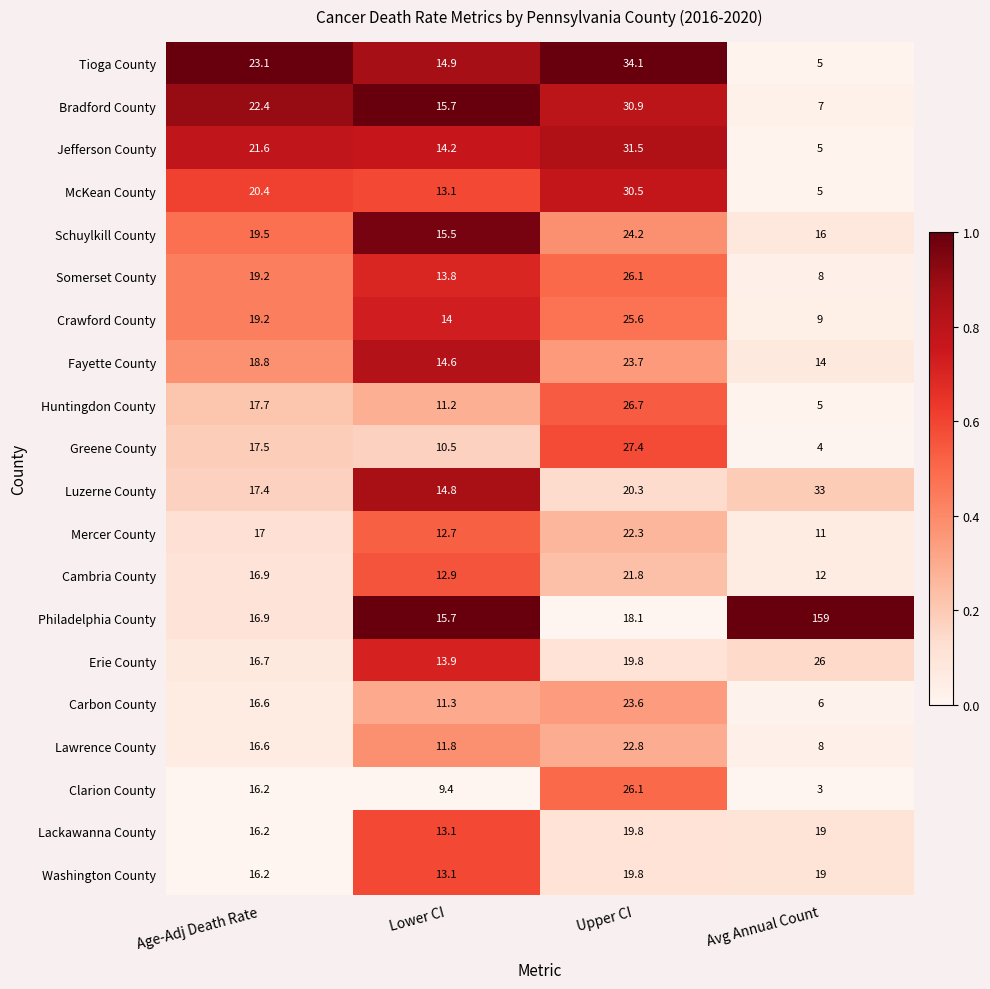

What is the highest value of the Jefferson County series?

31.5